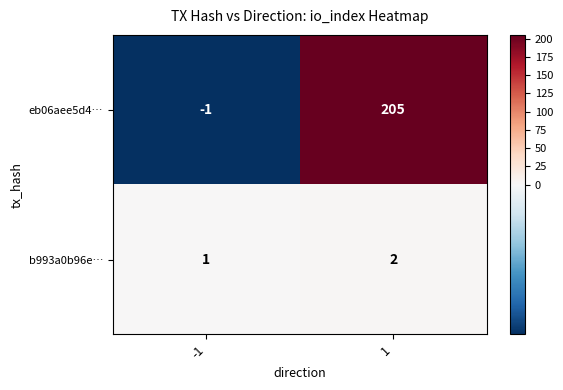

Is it true that b993a0b96e… equals 1 at -1?

True